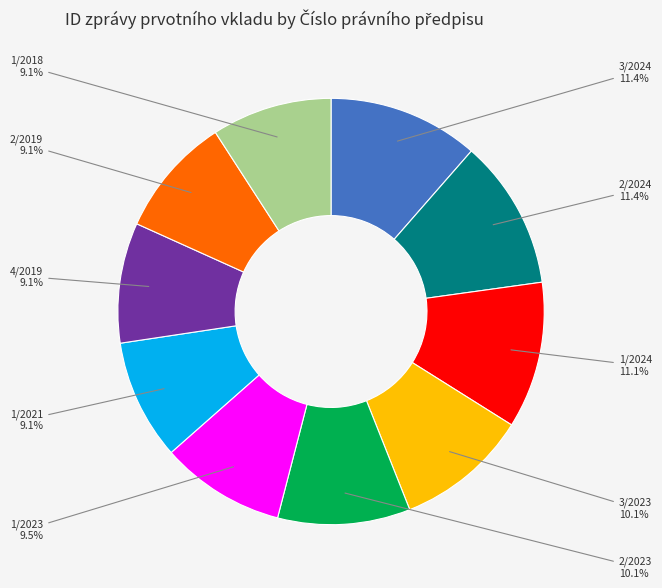

How many segments does this pie chart have?

10